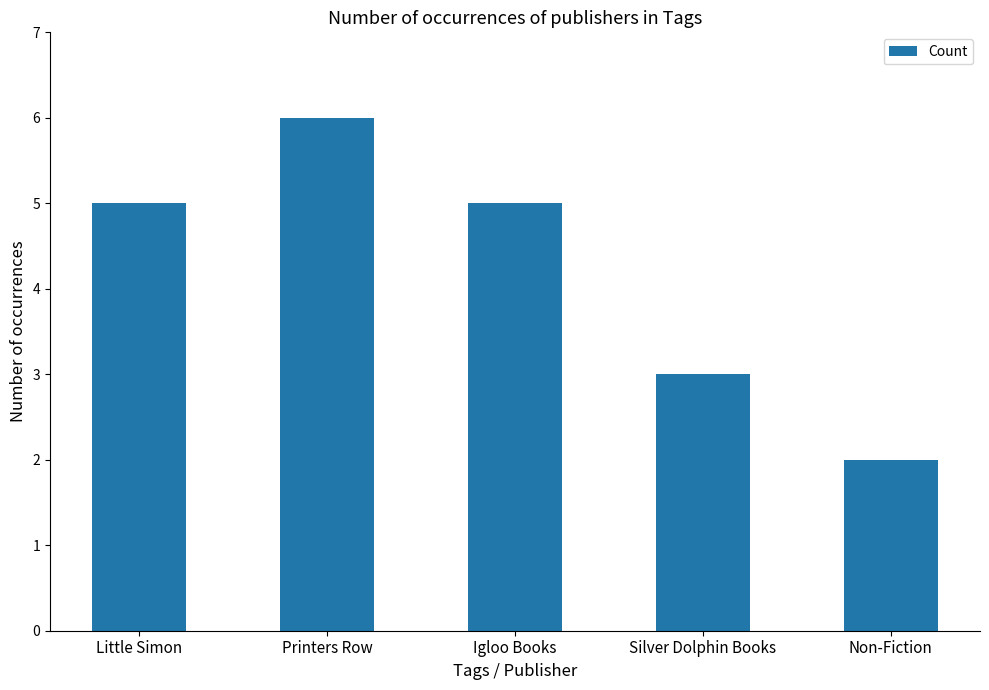

What is the label of the 4th bar from the left?

Silver Dolphin Books